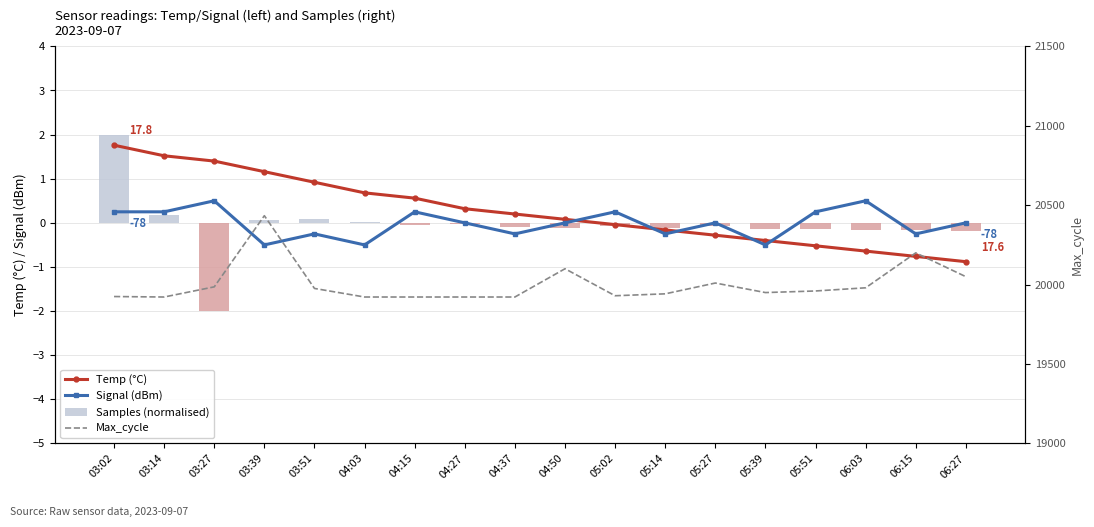

What is the label of the 3rd bar from the right?

06:03